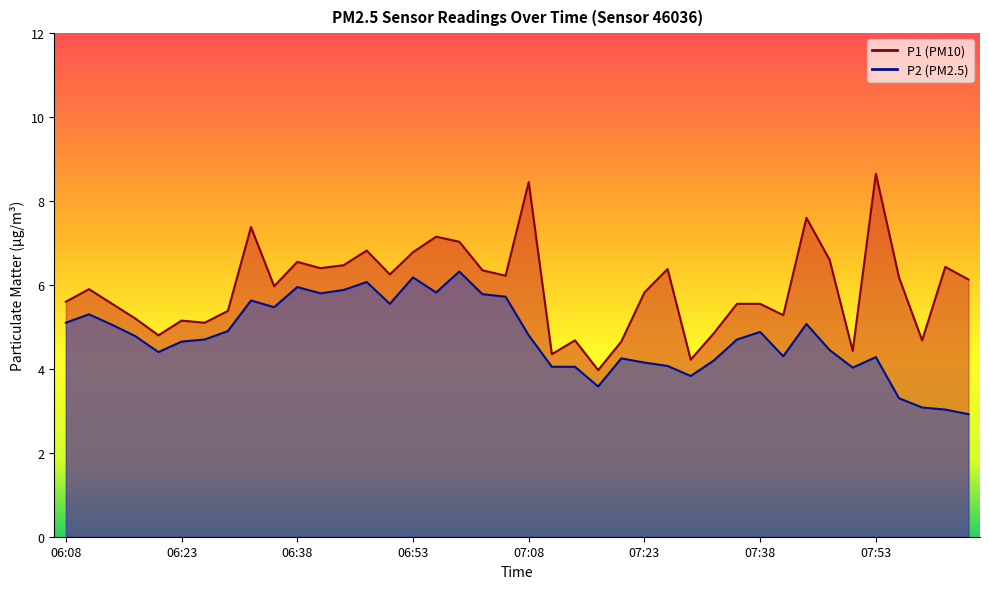

Which has a higher value, 07:41 or 06:50?

06:50